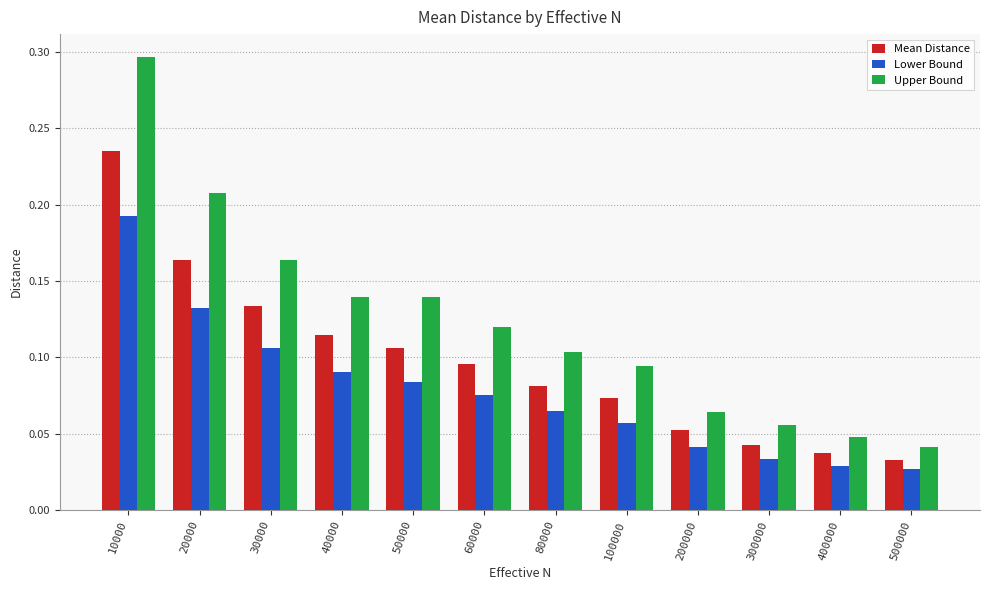

The value of Lower Bound at 40000 is 0.0. True or false?

False